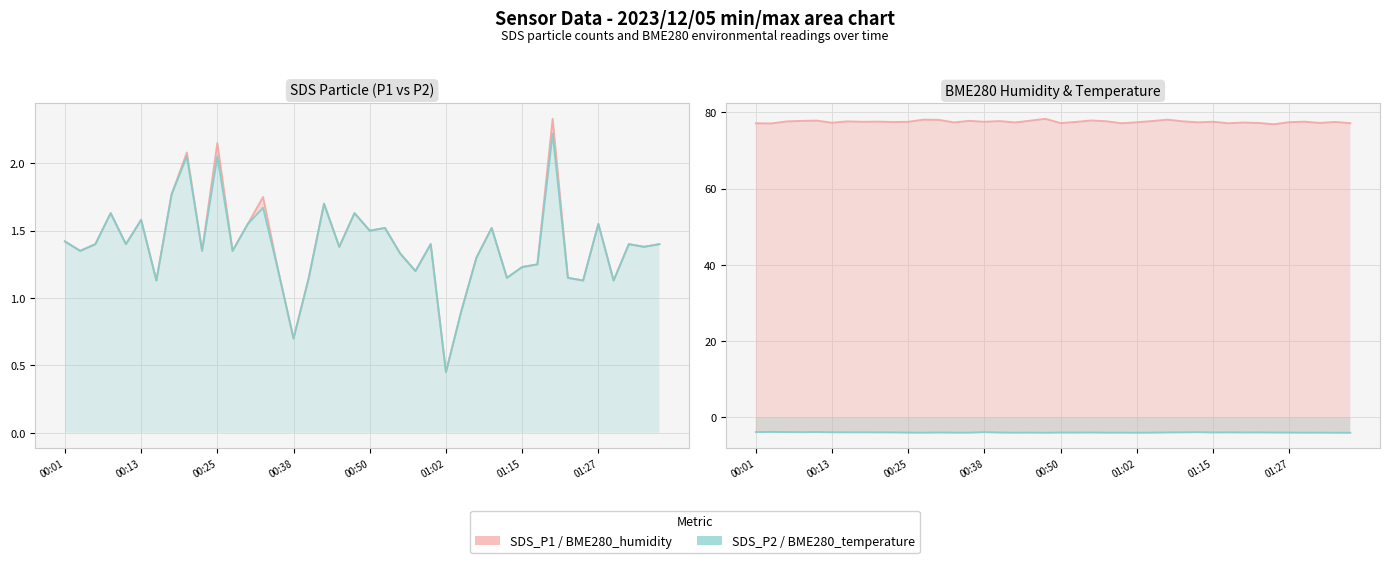

Between 10 and 22, which series saw the biggest shift?

SDS_P1